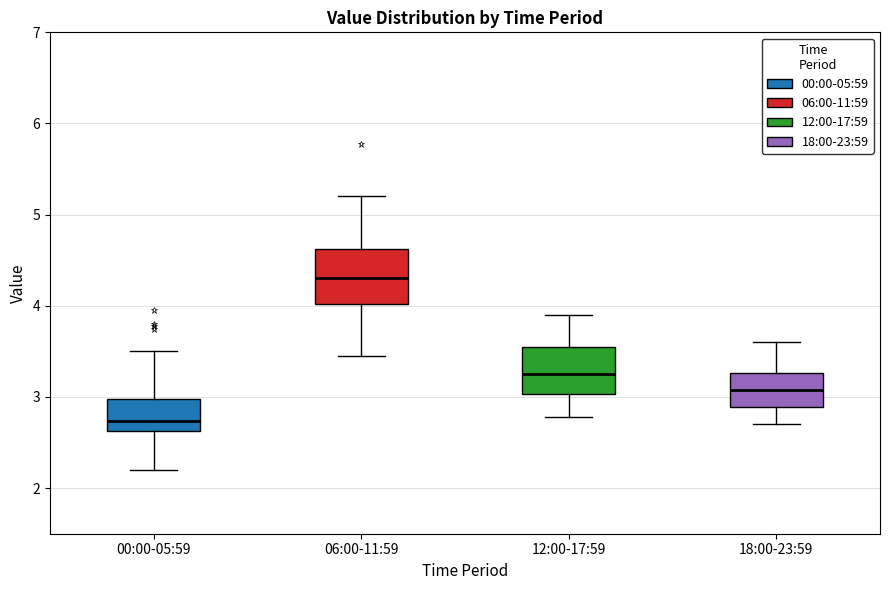

Reading left to right, transcribe this box plot: for each box, give where its median line is, the range the box spans, and where its two whiskers end, as read against the y-axis. The values are not printed on the chart, so give them approximately, as read against the axis.

00:00-05:59: median 2.7, box 2.6 to 3.0, whiskers 2.2 to 3.5
06:00-11:59: median 4.3, box 4.0 to 4.6, whiskers 3.5 to 5.2
12:00-17:59: median 3.3, box 3.0 to 3.6, whiskers 2.8 to 3.9
18:00-23:59: median 3.1, box 2.9 to 3.3, whiskers 2.7 to 3.6